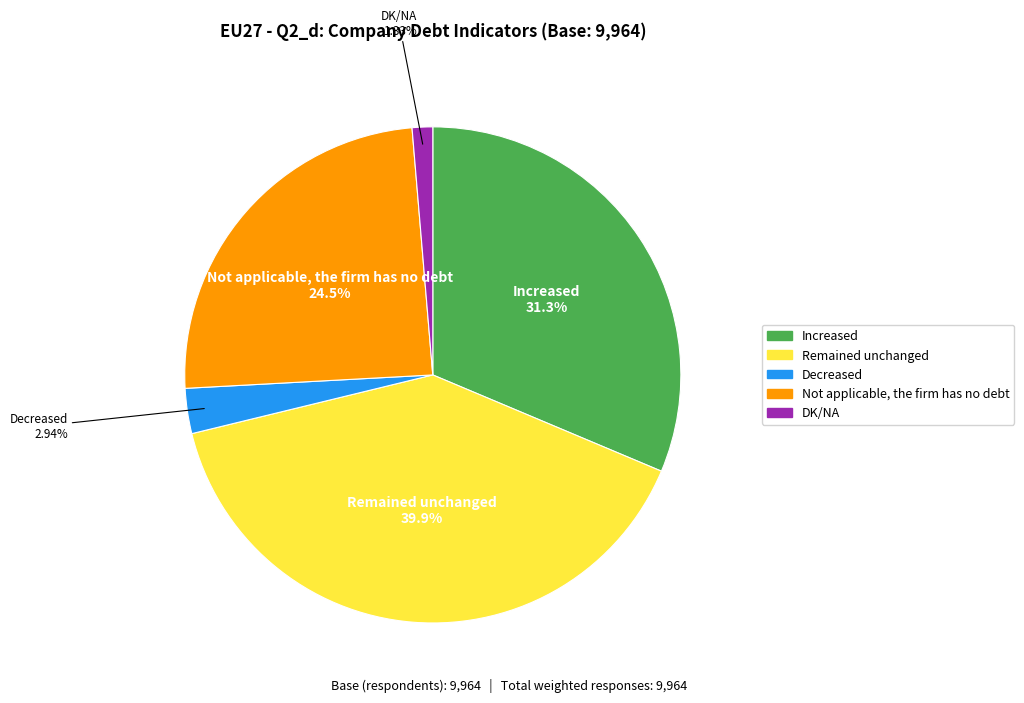

To the nearest percent, what is the difference between the largest and smallest slice percentages?

39%